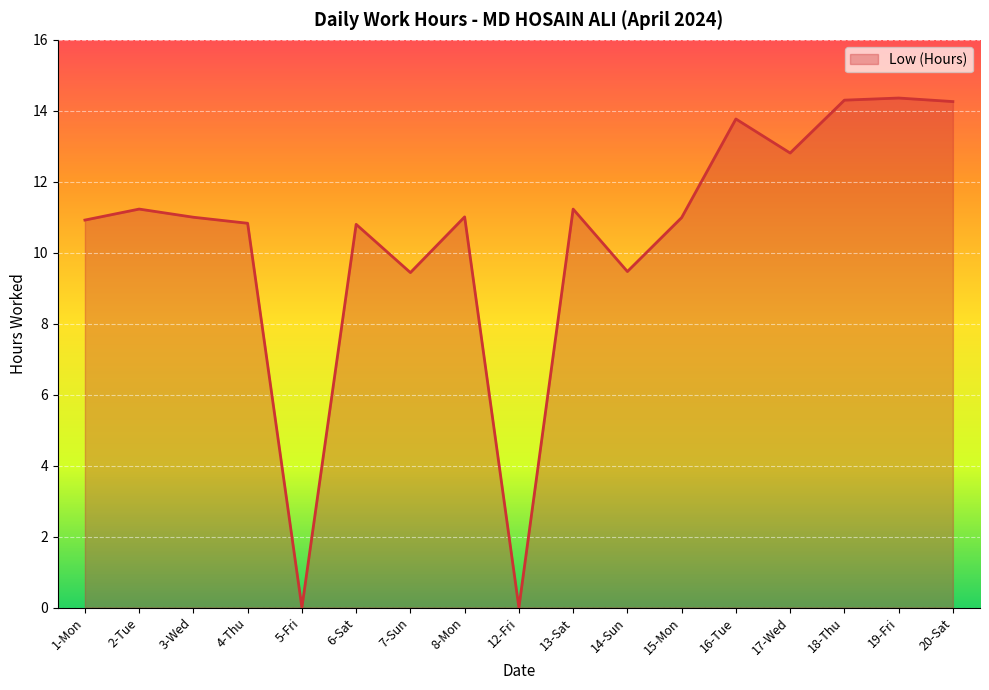

Between 3-Wed and 12-Fri, which is larger?

3-Wed